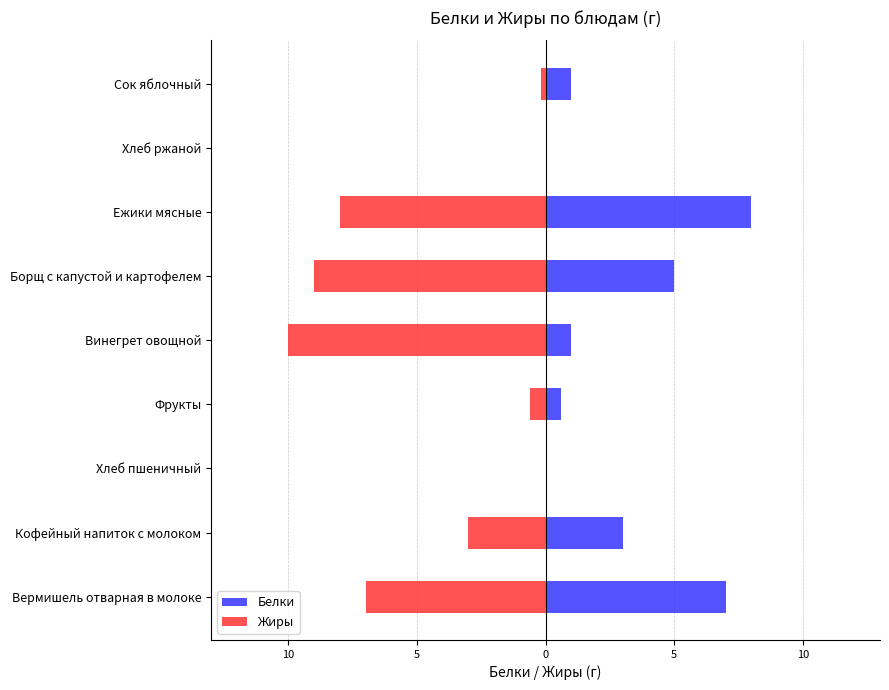

Count the number of categories in the chart.

9